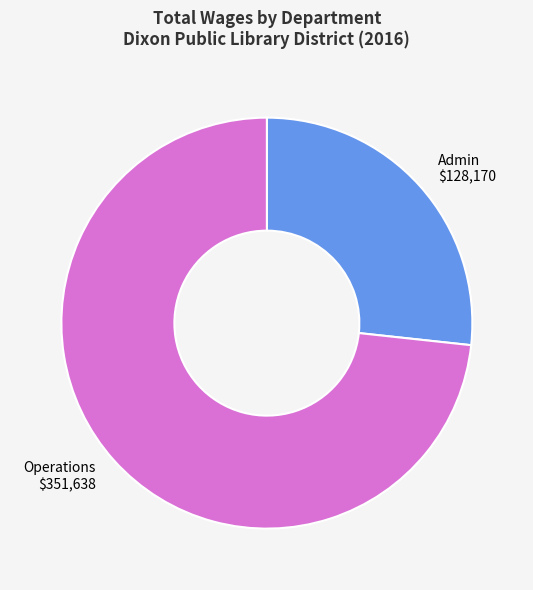

Rank the categories by value from lowest to highest.

Admin $128,170, Operations $351,638